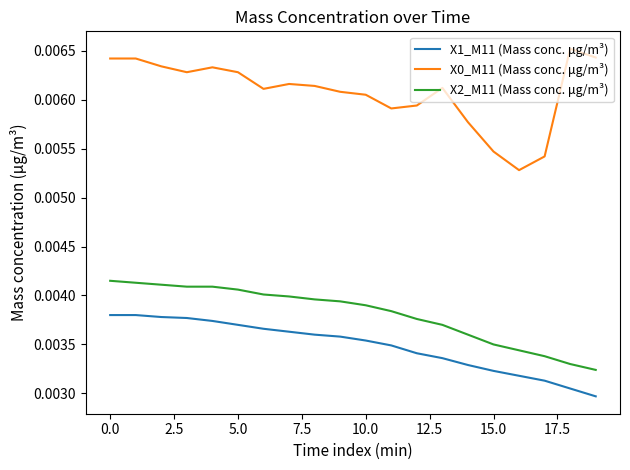

True or false: X2_M11 (Mass conc. μg/m³) and X0_M11 (Mass conc. μg/m³) cross at least once.

False